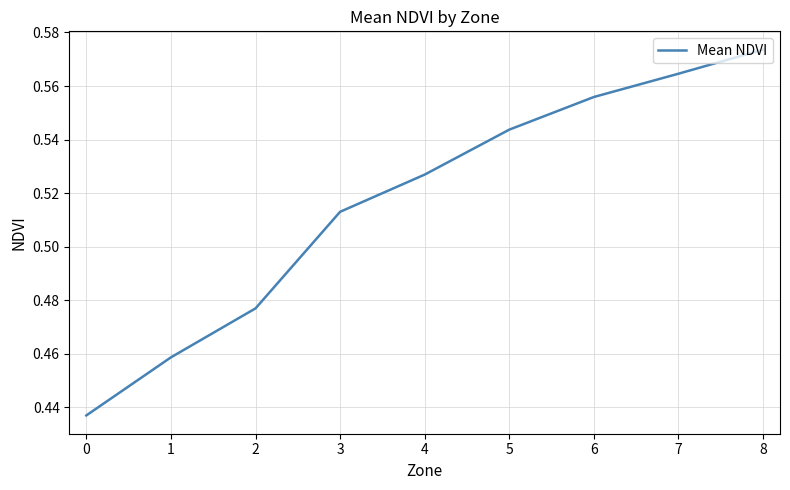

True or false: the data has more than 1 interior local peaks.

False